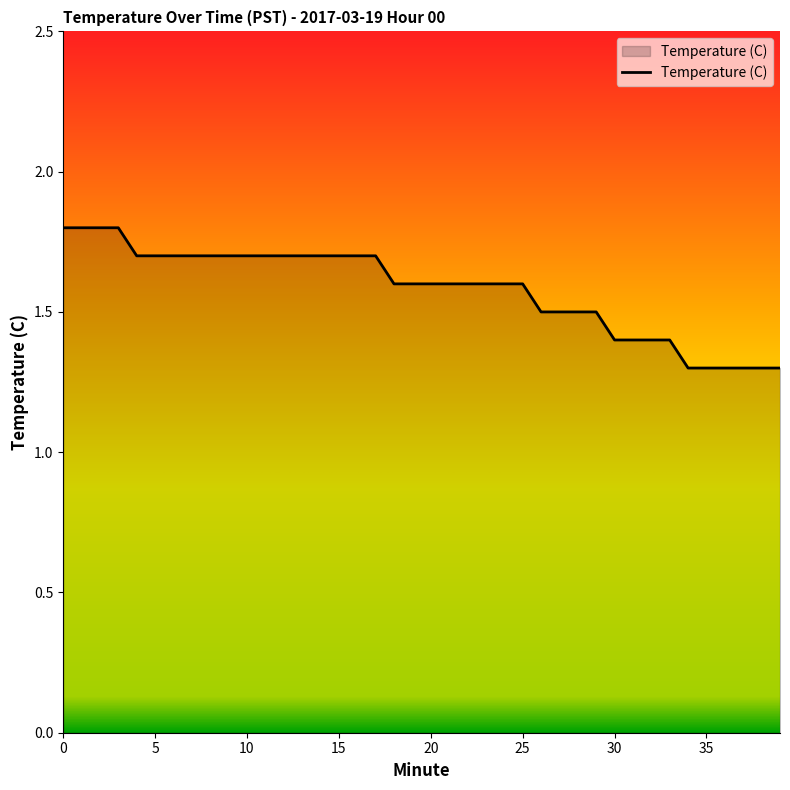

What is the greatest value displayed?

1.8